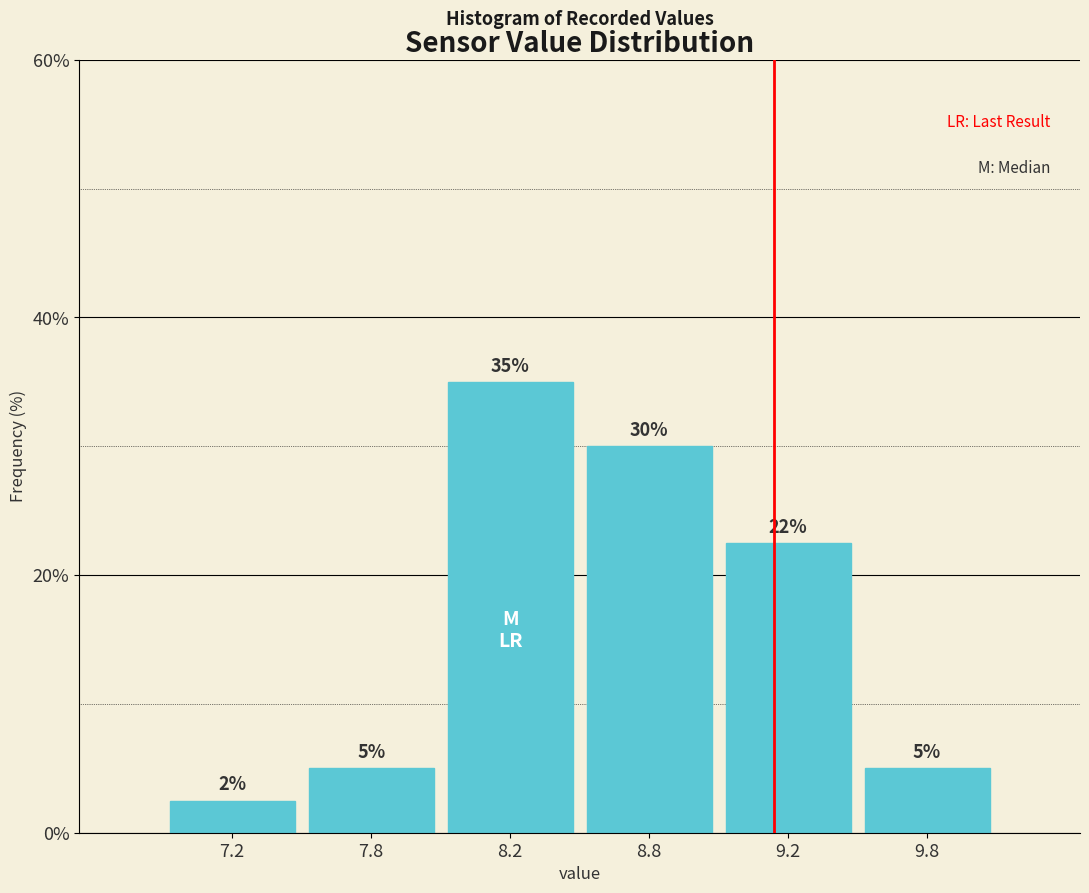

What is the label of the 6th bar from the left?

9.8